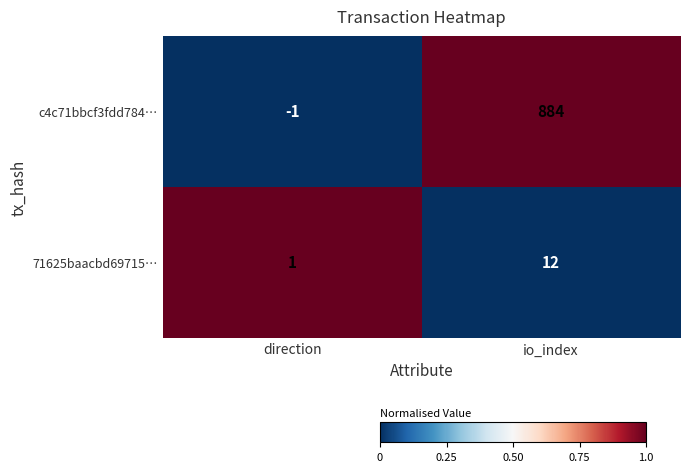

Is it true that c4c71bbcf3fdd784… equals 0 at direction?

False